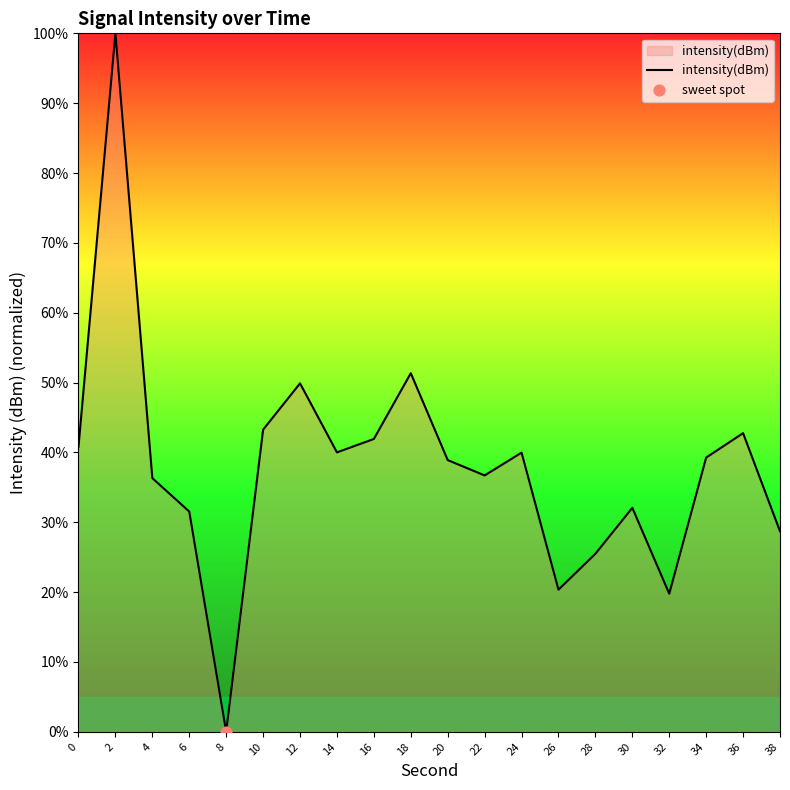

What is the ratio of the value at 16 to the value at 36?

1.0